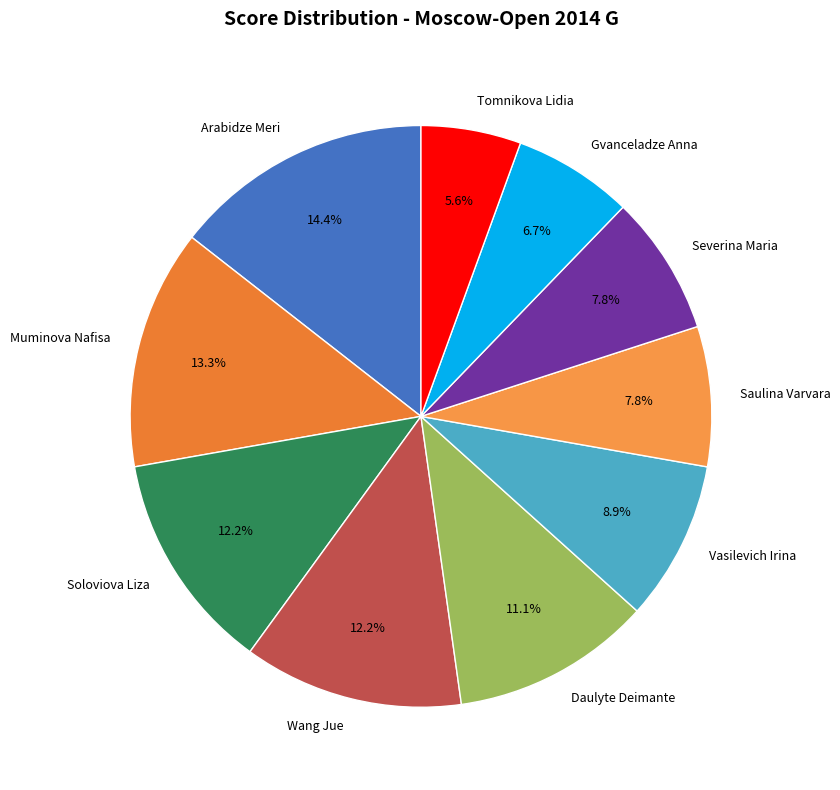

How many segments does this pie chart have?

10